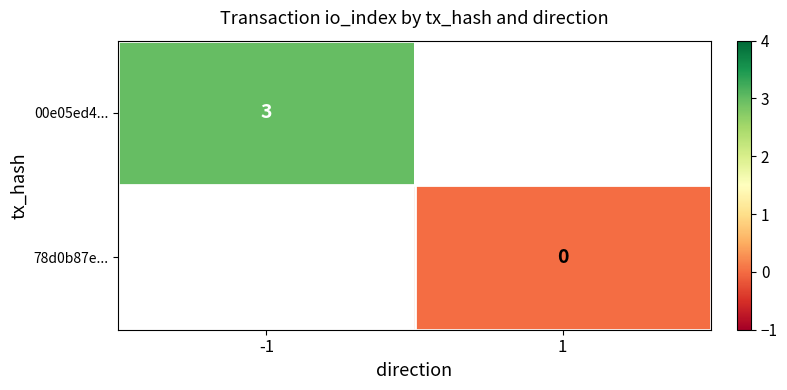

Is the value of 78d0b87e... at 1 greater than the value of 00e05ed4... at -1?

No